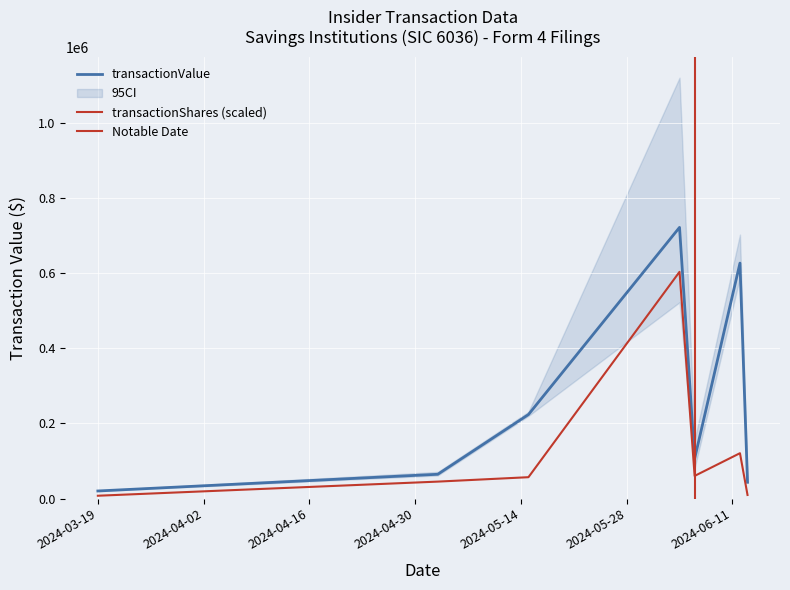

How many lines are shown in the chart?

2